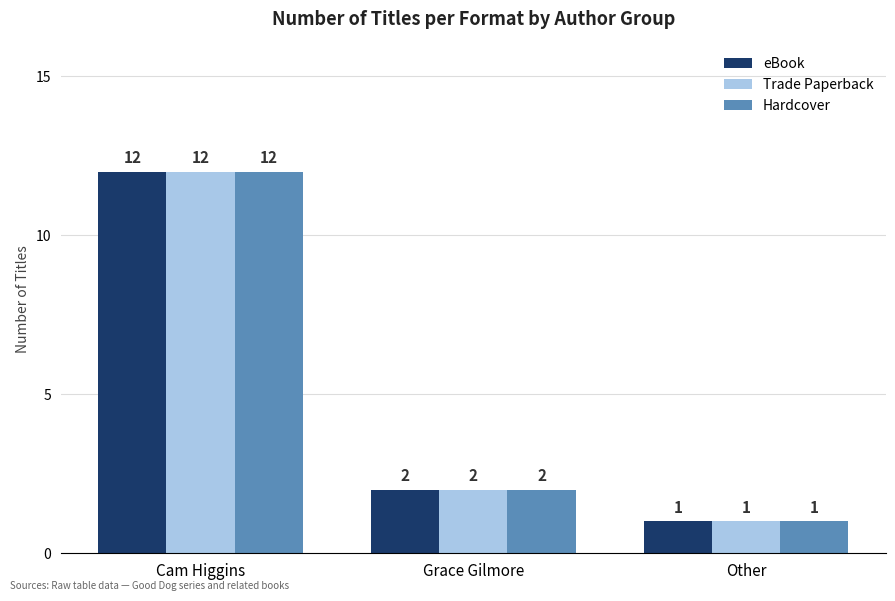

At which label is Hardcover closest to 6?

Grace Gilmore